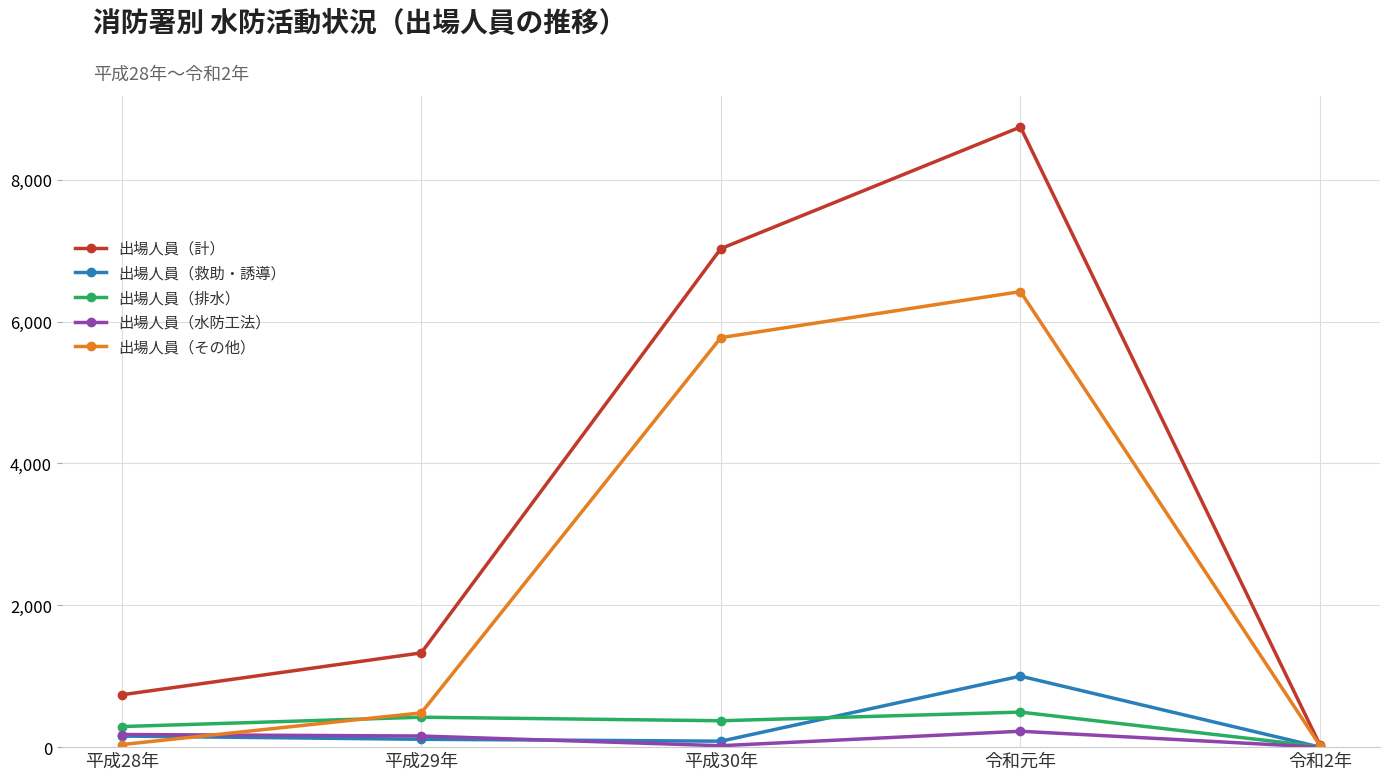

How many interior local valleys does the 出場人員（水防工法） series have?

1